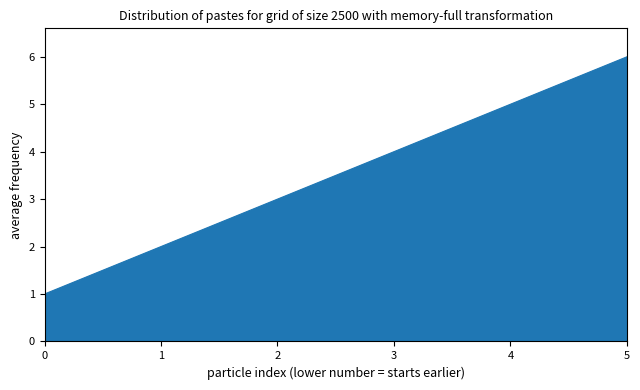

Count the number of data series in this chart.

1